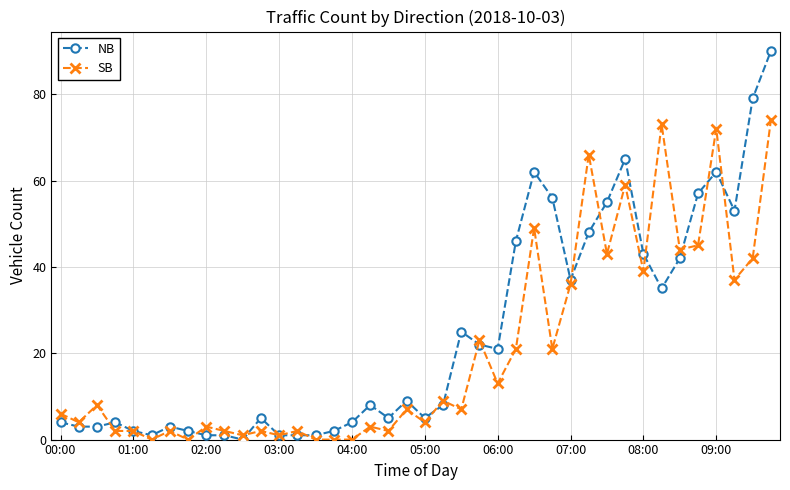

True or false: SB has more than 2 interior local peaks.

True